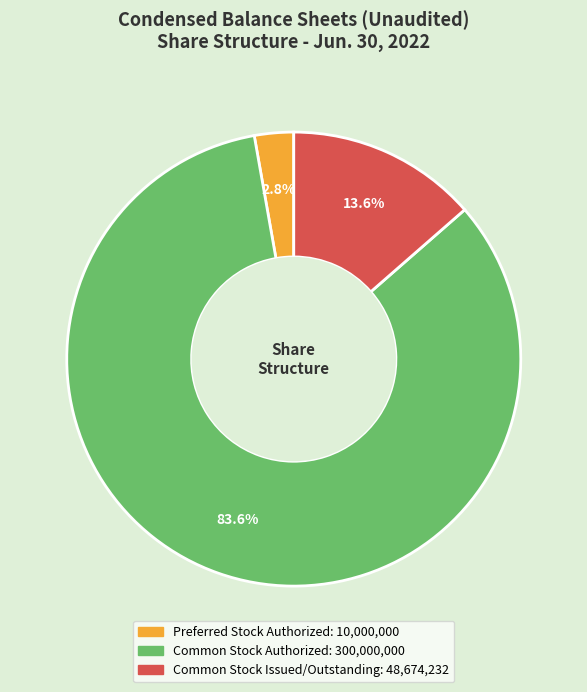

Which slice is the largest?

Common Stock Authorized